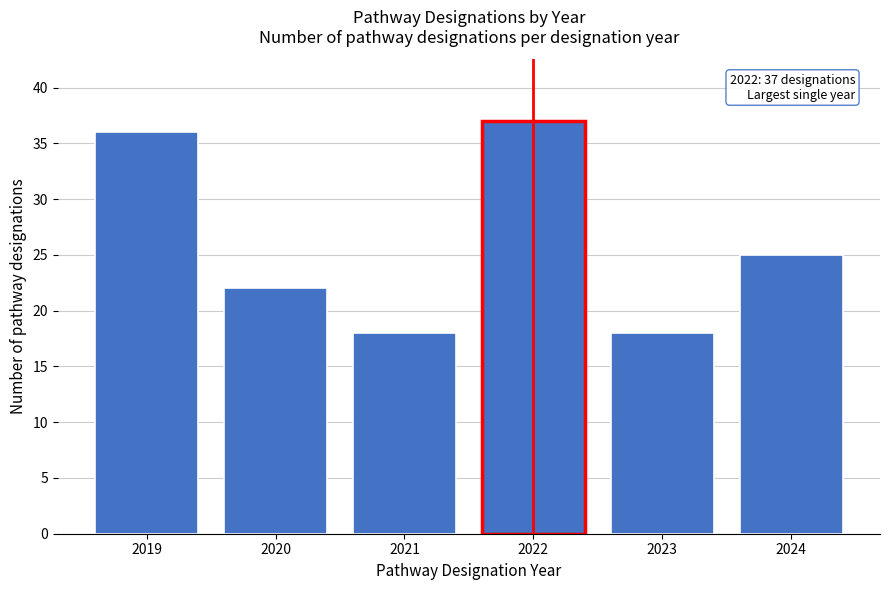

Reading left to right, transcribe all the data shown in this chart.

2019=36	2020=22	2021=18	2022=37	2023=18	2024=25